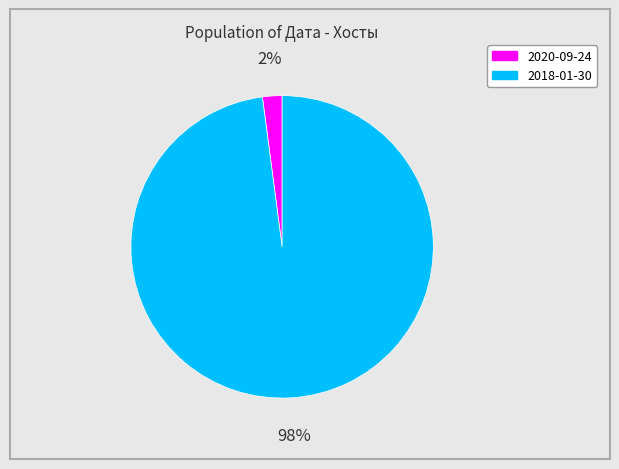

Is the sum of 2020-09-24 and 2018-01-30 greater than half?

Yes